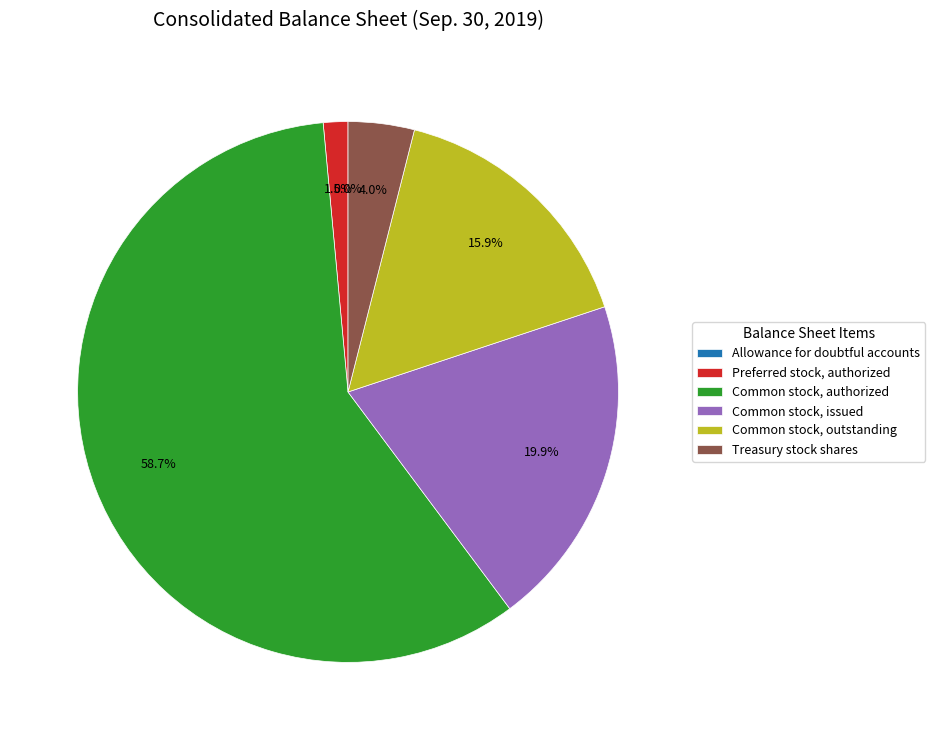

To the nearest percent, what is the average slice percentage?

14%